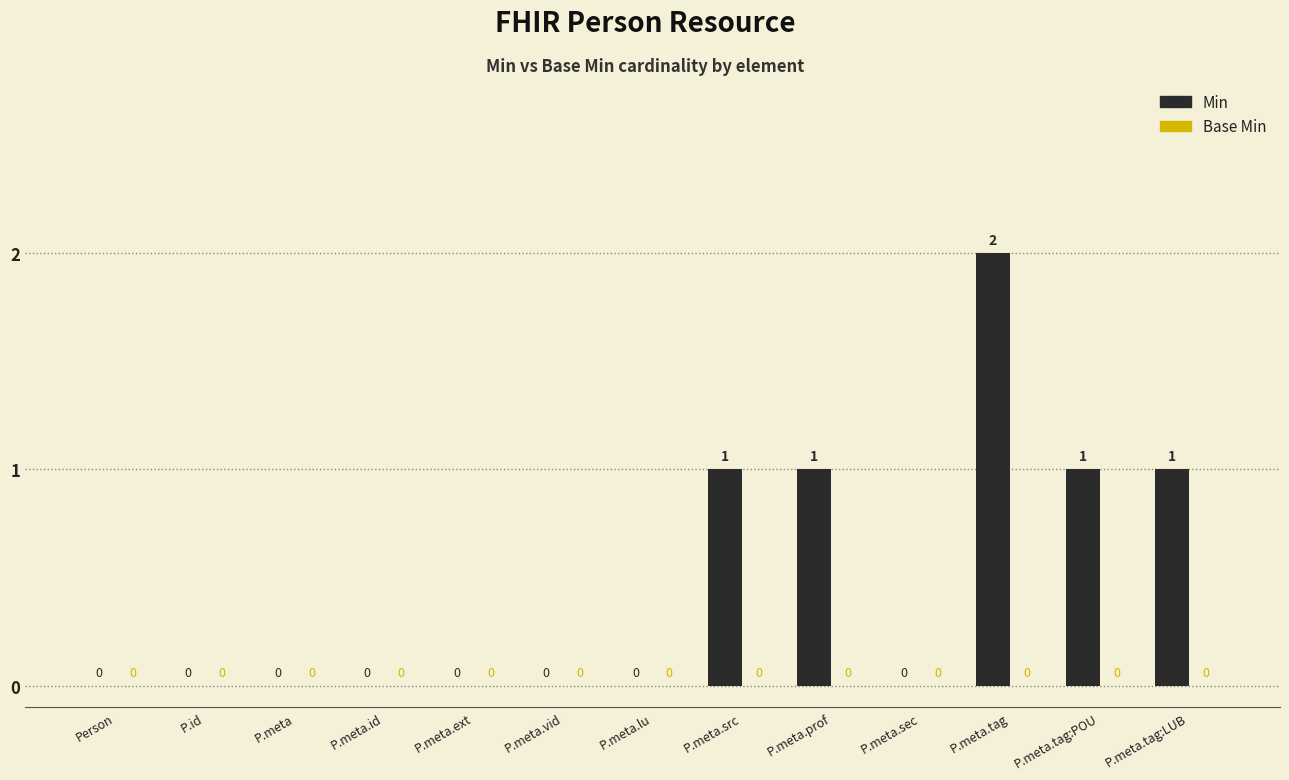

What is the ratio of the value at P.meta.tag:LUB to the value at P.meta.src?

1.0